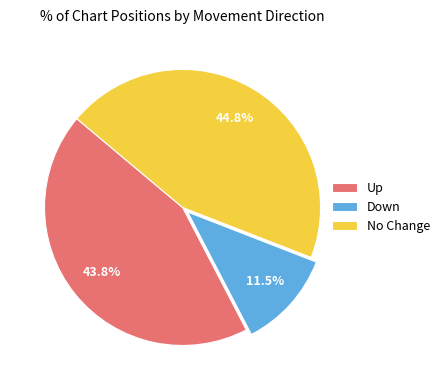

Does any single category account for the majority?

No